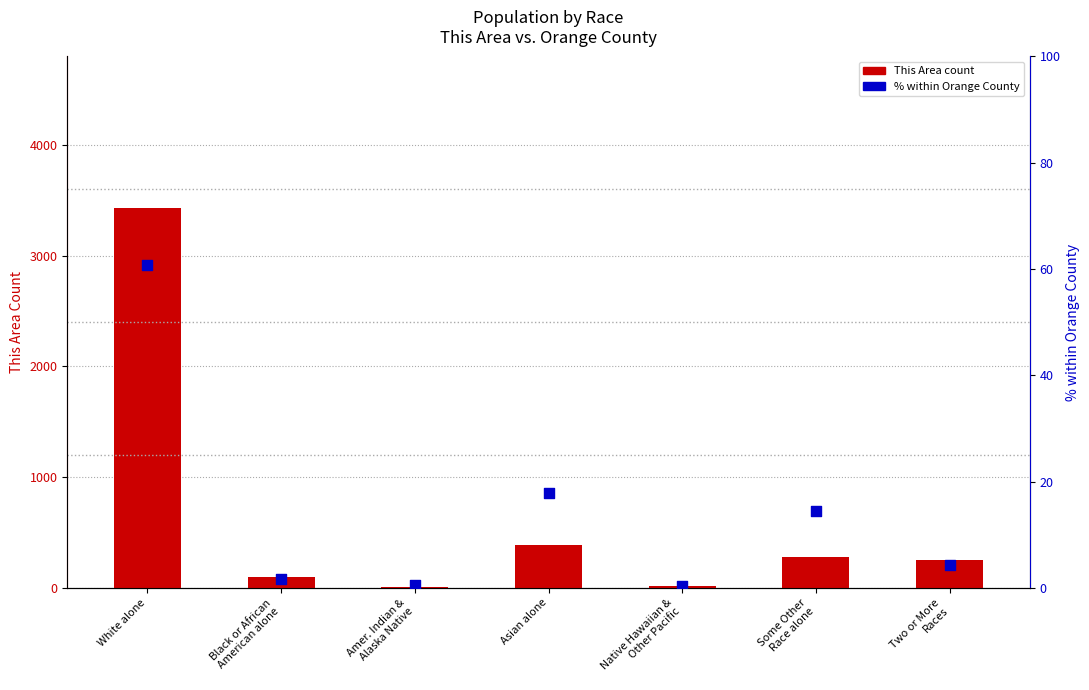

What are all the series names shown in the legend?

This Area count, % within Orange County